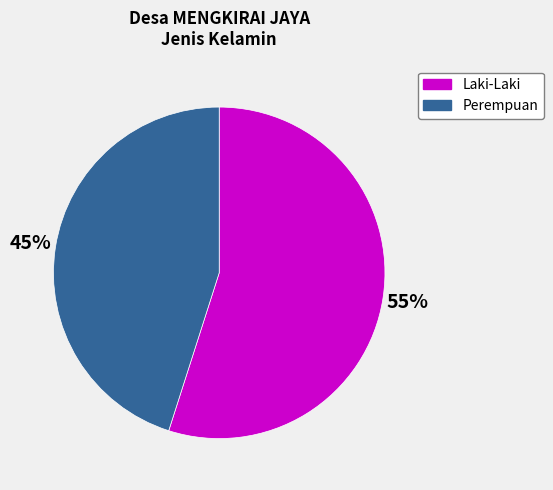

To the nearest percent, what percentage of the pie is Laki-Laki?

55%